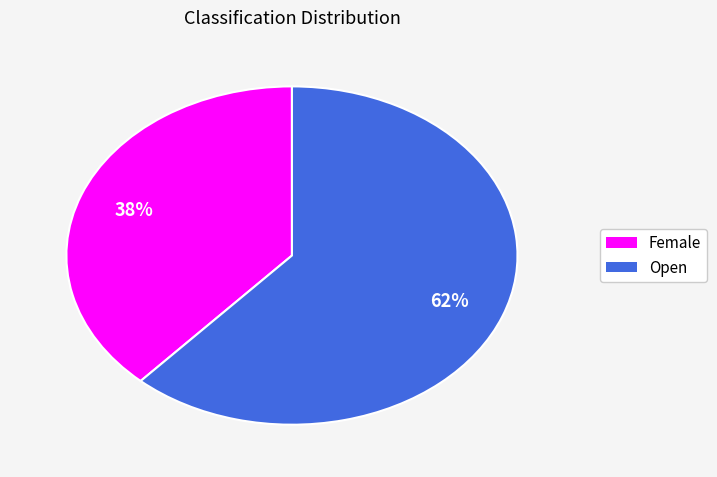

How many slices are in this pie chart?

2